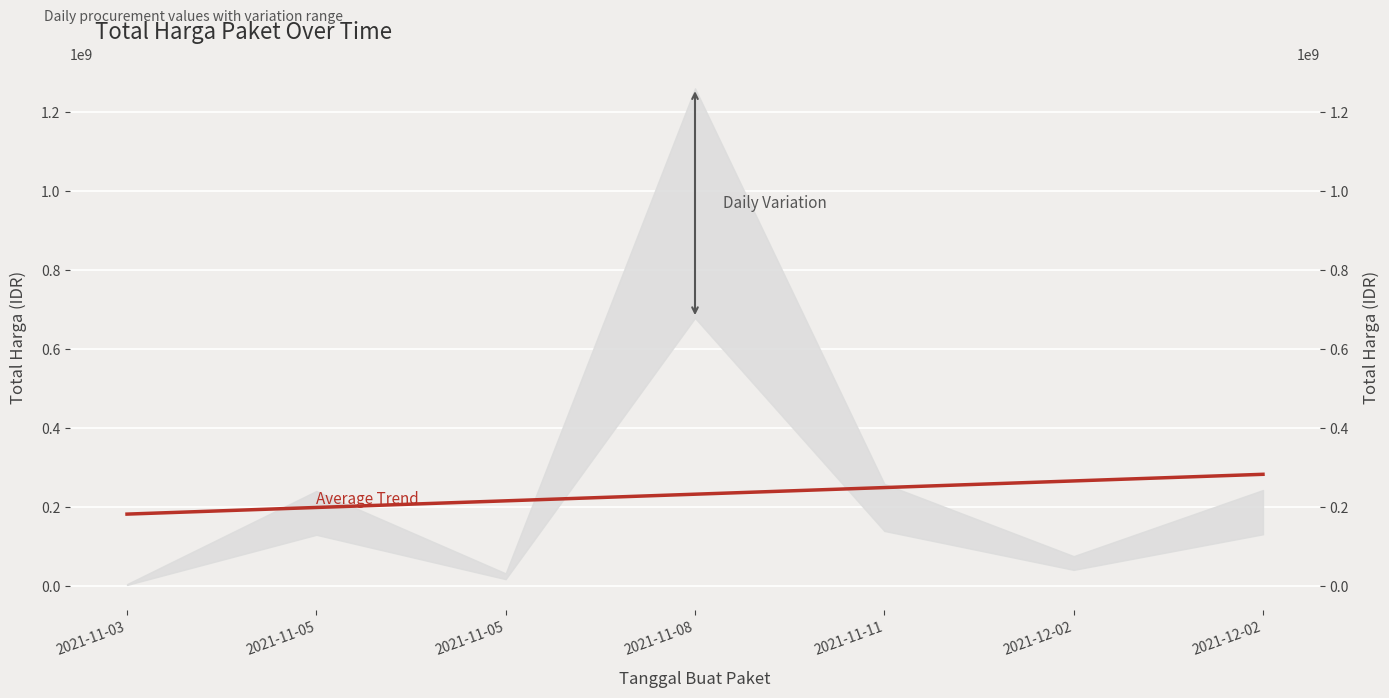

At which label does the data first exceed 232482571?

2021-11-08